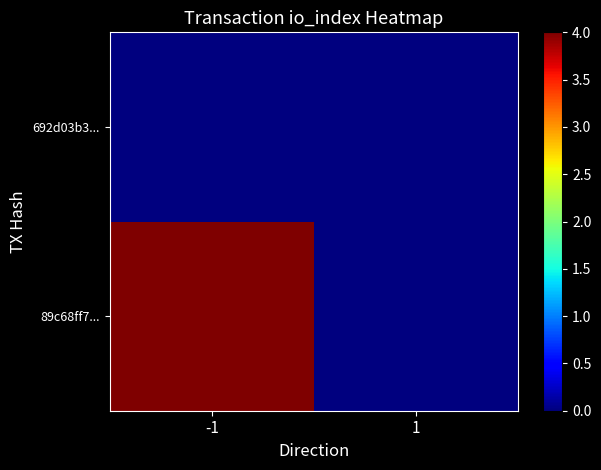

How many categories are shown in the chart?

2